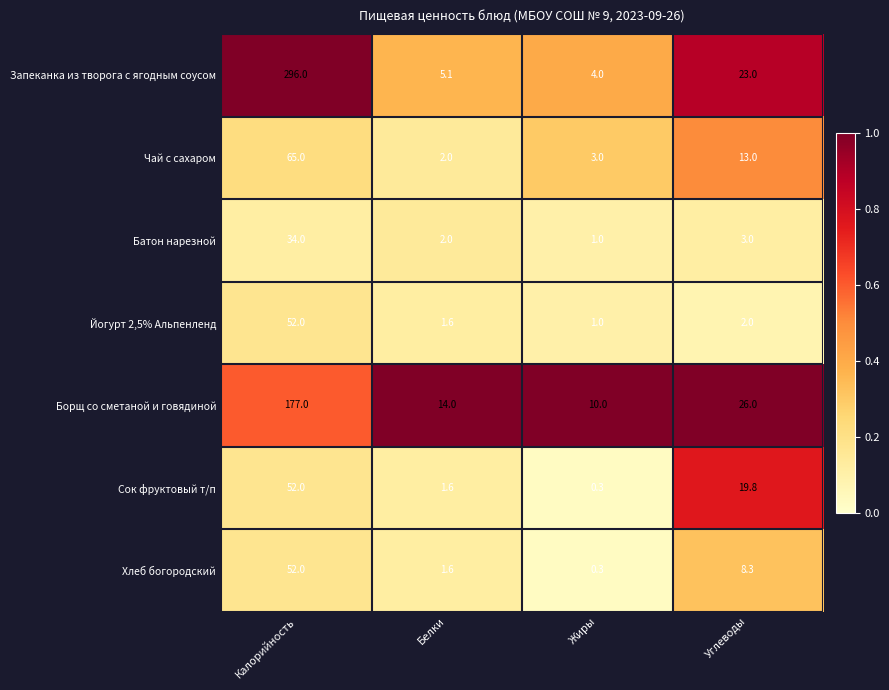

Reading right to left, list all the values displayed in this chart.

Запеканка из творога с ягодным соусом: 23.0	4.0	5.1	296.0
Чай с сахаром: 13.0	3.0	2.0	65.0
Батон нарезной: 3.0	1.0	2.0	34.0
Йогурт 2,5% Альпенленд: 2.0	1.0	1.6	52.0
Борщ со сметаной и говядиной: 26.0	10.0	14.0	177.0
Сок фруктовый т/п: 19.8	0.3	1.6	52.0
Хлеб богородский: 8.3	0.3	1.6	52.0